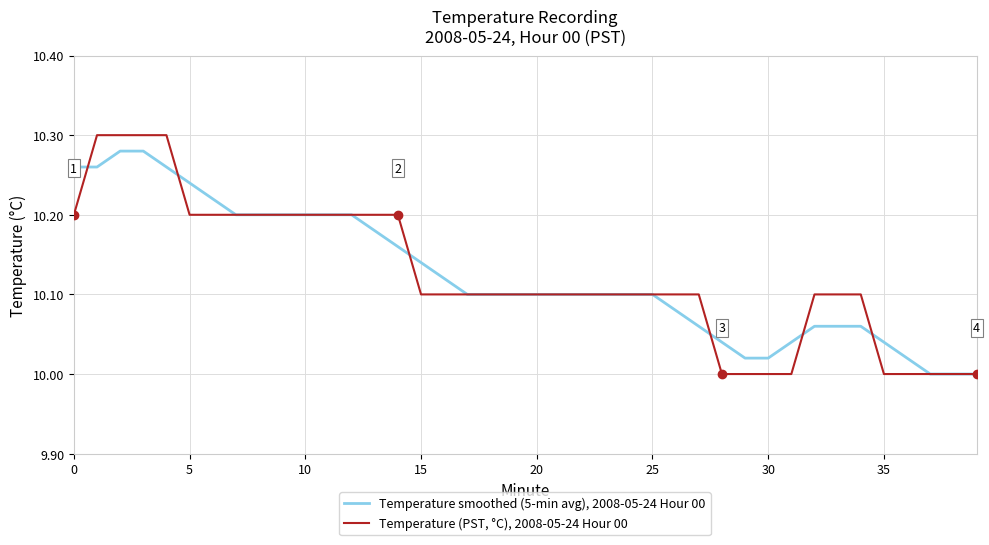

Which series has the widest spread of values?

Temperature (PST, °C), 2008-05-24 Hour 00